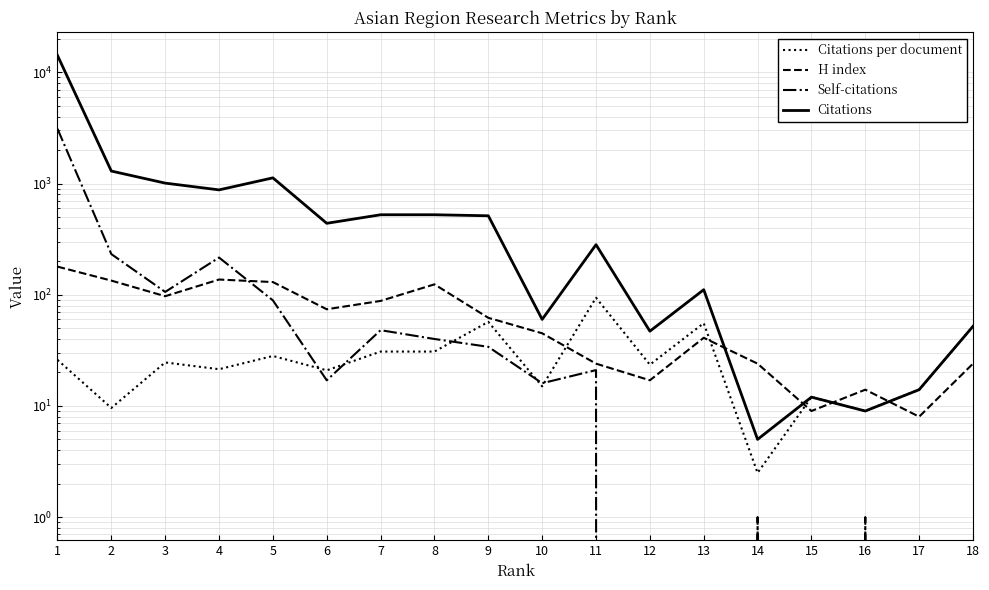

Where is the first local maximum for Self-citations?

4